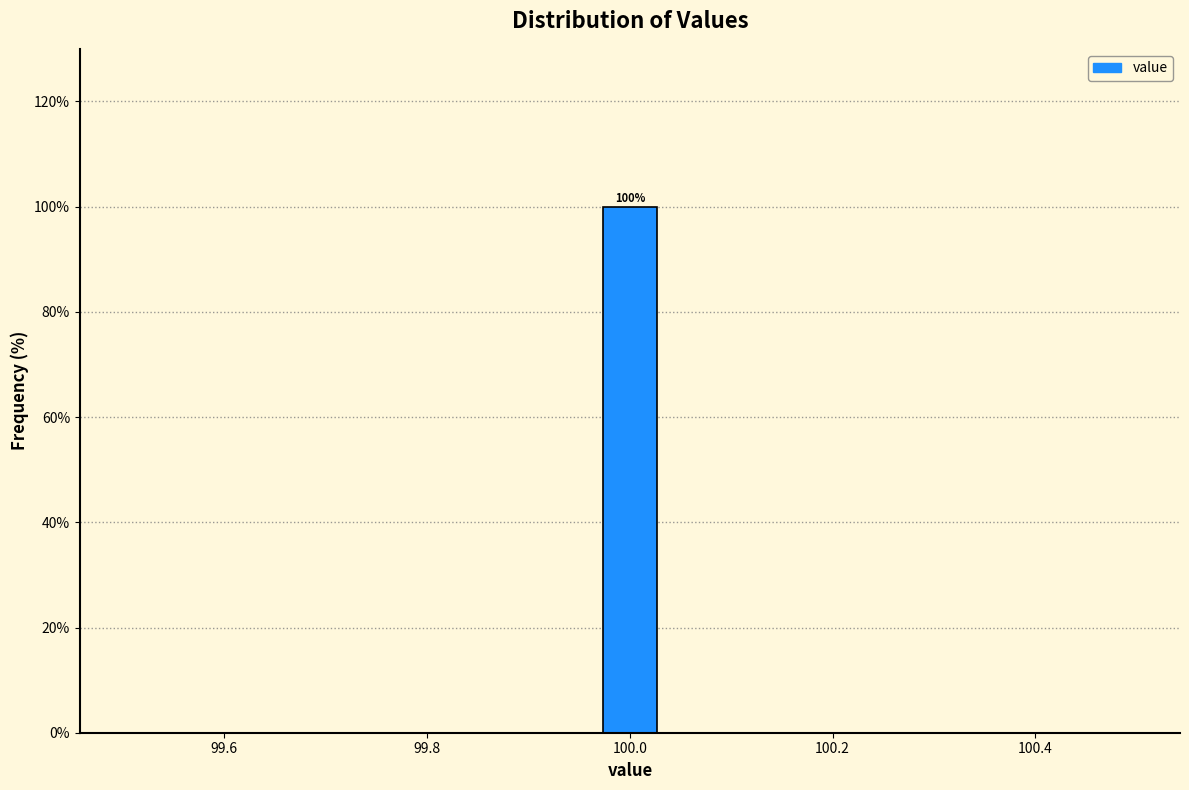

Read against the x-axis, roughly where is the centre of the tallest bar?

100.00